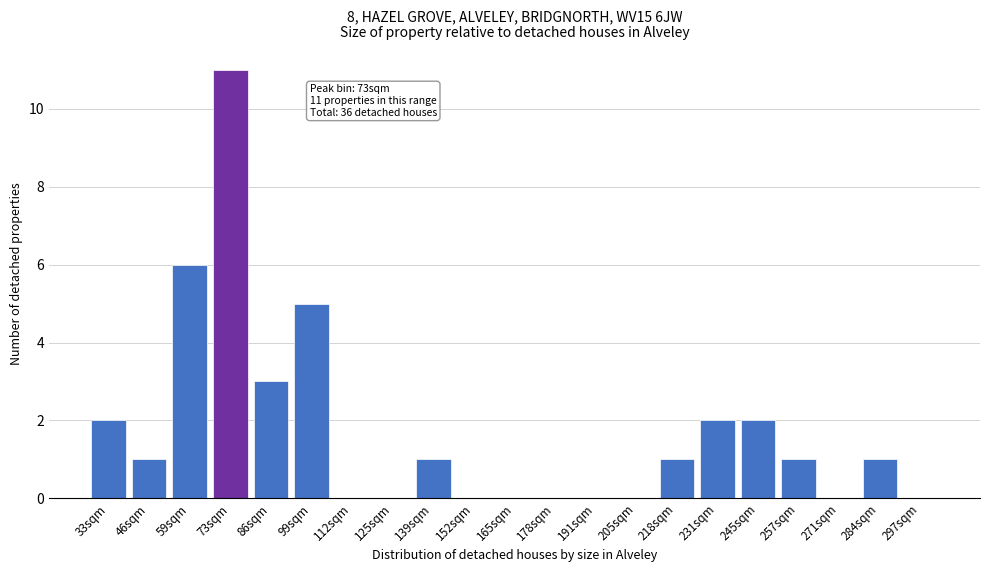

Reading right to left, what are all the values shown in this chart?

297sqm=0	284sqm=1	271sqm=0	257sqm=1	245sqm=2	231sqm=2	218sqm=1	205sqm=0	191sqm=0	178sqm=0	165sqm=0	152sqm=0	139sqm=1	125sqm=0	112sqm=0	99sqm=5	86sqm=3	73sqm=11	59sqm=6	46sqm=1	33sqm=2